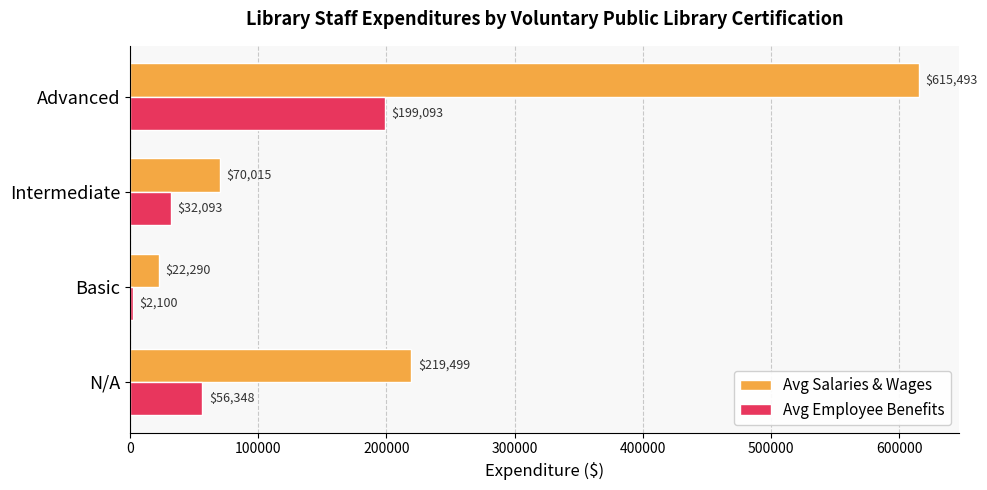

At which category is the sum across all series the highest?

Advanced